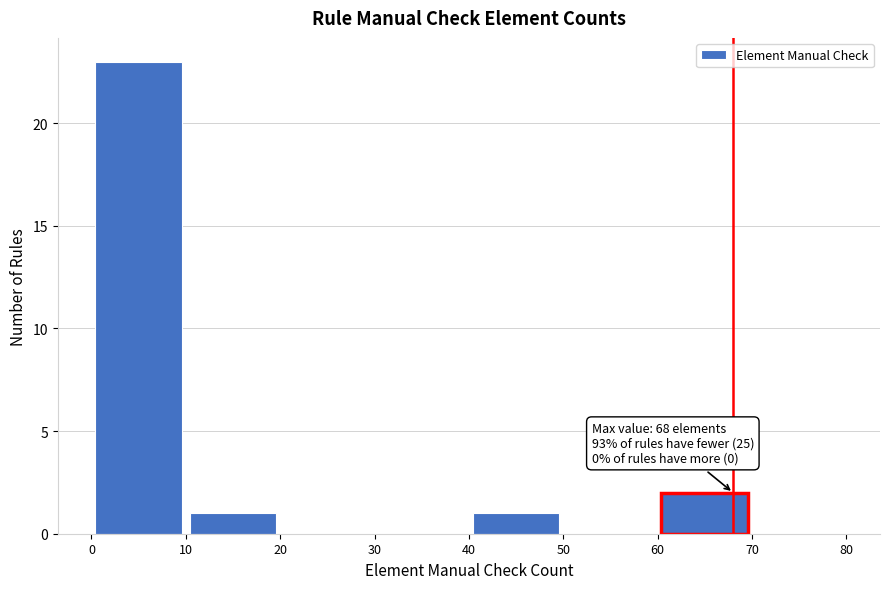

Over which range of the x-axis is the bar tallest?

0 to 10